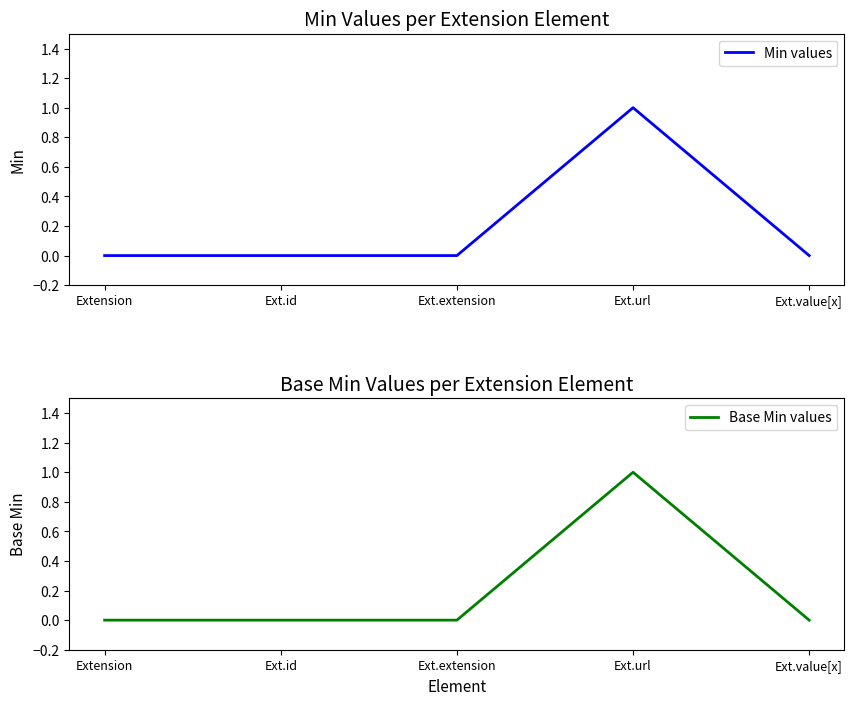

What is the label of the 4th point from the left?

Ext.url